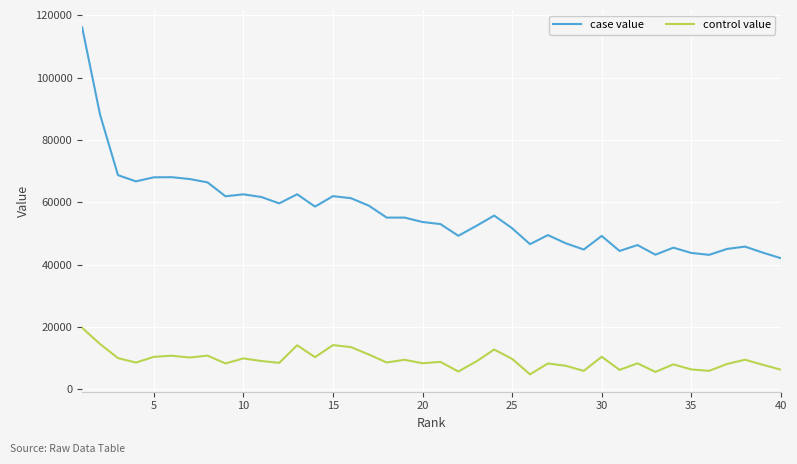

True or false: case value and control value intersect in this chart.

False